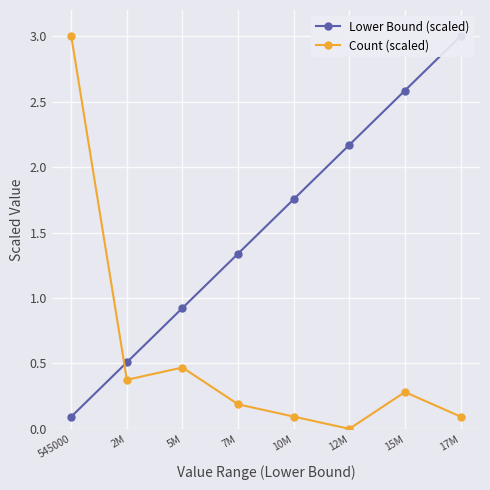

Where is Count (scaled) nearest to the value 1?

5M